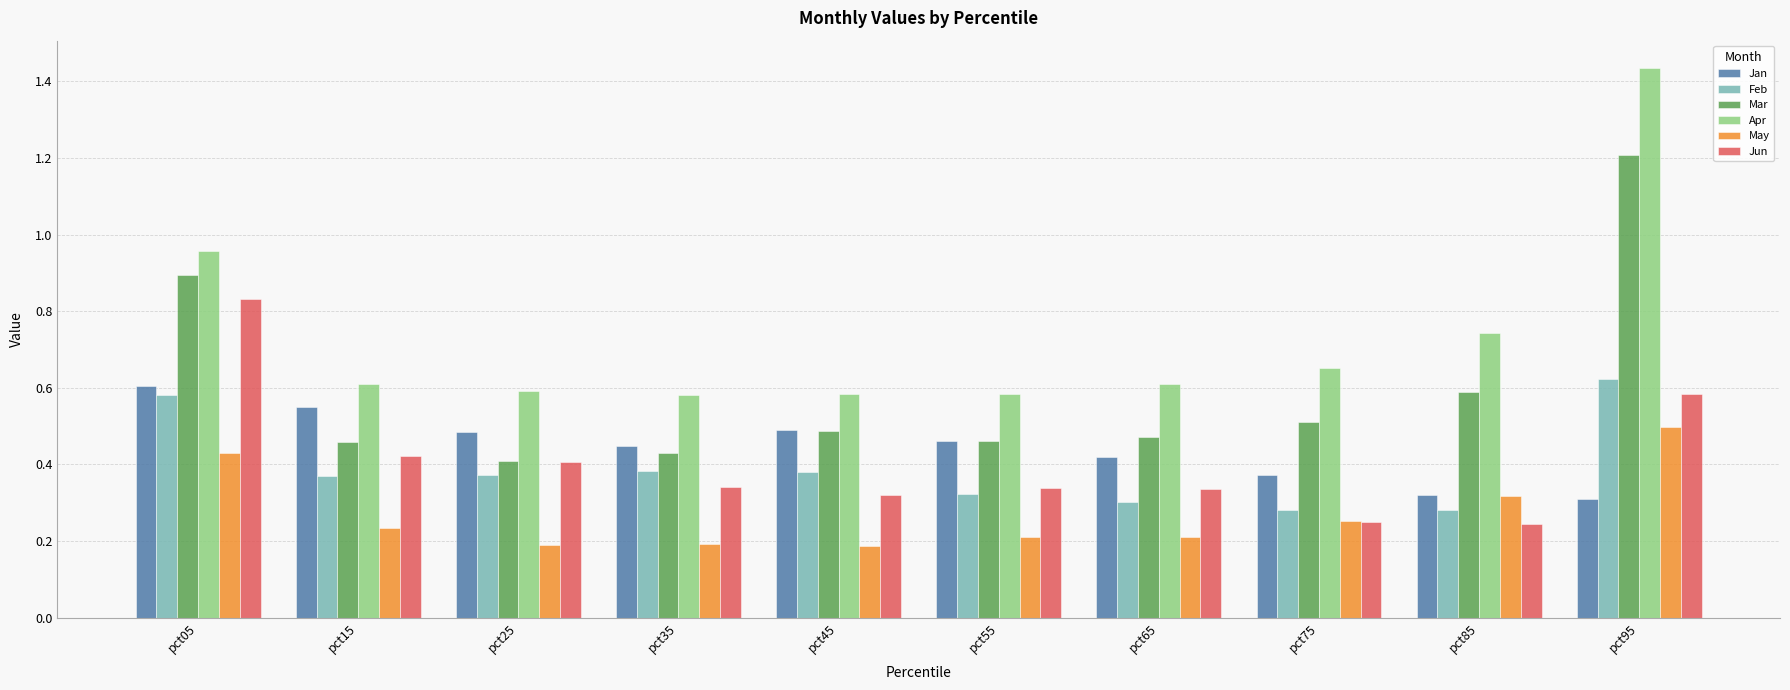

What is the difference between the highest and lowest values at pct95?

1.1